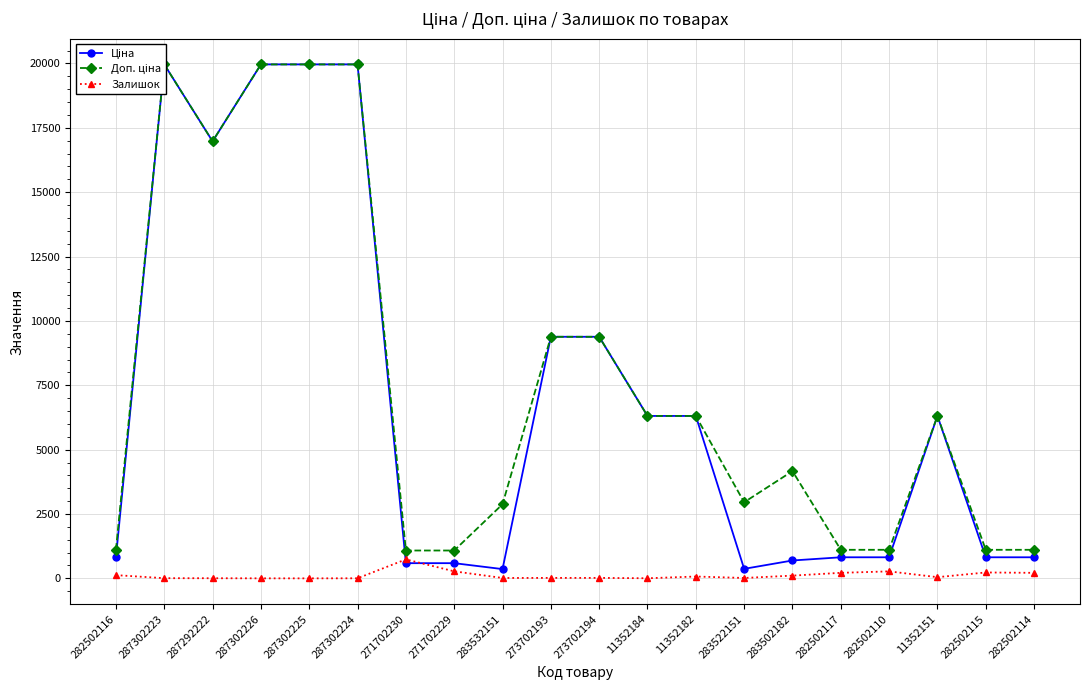

Reading left to right, list all the values displayed in this chart.

Ціна: 282502116=818.5	287302223=19964.2	287292222=16976.3	287302226=19964.2	287302225=19964.2	287302224=19964.2	271702230=589.9	271702229=589.9	283532151=359.9	273702193=9384.0	273702194=9384.0	11352184=6308.8	11352182=6308.8	283522151=369.5	283502182=694.3	282502117=818.5	282502110=818.5	11352151=6308.8	282502115=818.5	282502114=818.5
Доп. ціна: 282502116=1109.2	287302223=19964.2	287292222=16976.3	287302226=19964.2	287302225=19964.2	287302224=19964.2	271702230=1081.7	271702229=1081.7	283532151=2878.8	273702193=9384.0	273702194=9384.0	11352184=6308.8	11352182=6308.8	283522151=2955.8	283502182=4165.6	282502117=1109.2	282502110=1109.2	11352151=6308.8	282502115=1109.2	282502114=1109.2
Залишок: 282502116=125.0	287302223=7.0	287292222=5.0	287302226=1.0	287302225=0.0	287302224=3.0	271702230=736.0	271702229=273.0	283532151=15.0	273702193=18.0	273702194=18.0	11352184=4.0	11352182=71.0	283522151=15.0	283502182=106.0	282502117=215.0	282502110=271.0	11352151=46.0	282502115=229.0	282502114=214.0